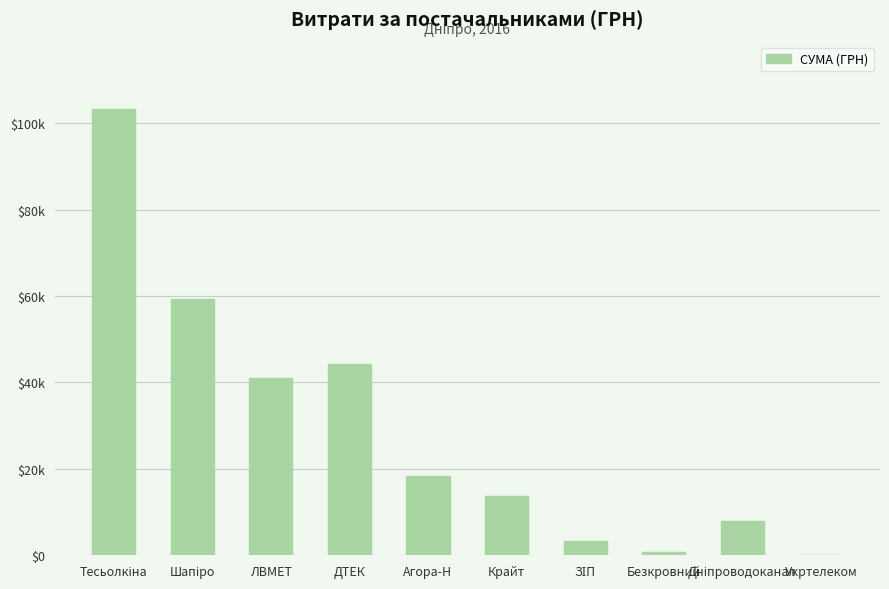

The chart shows a value of 187.9 at Укртелеком. True or false?

False